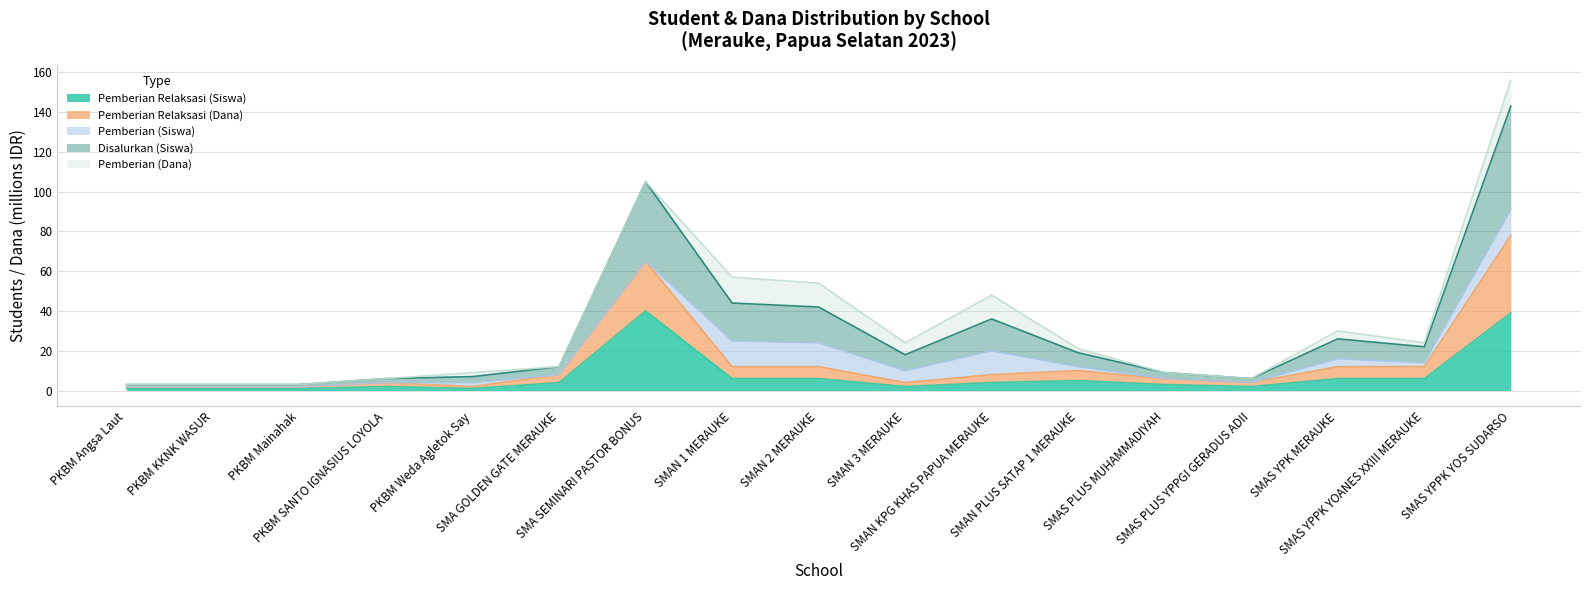

How many lines are shown in the chart?

5